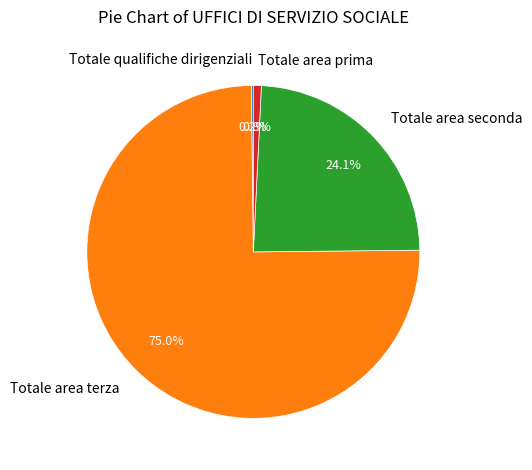

Does Totale area prima represent more than half of the total?

No